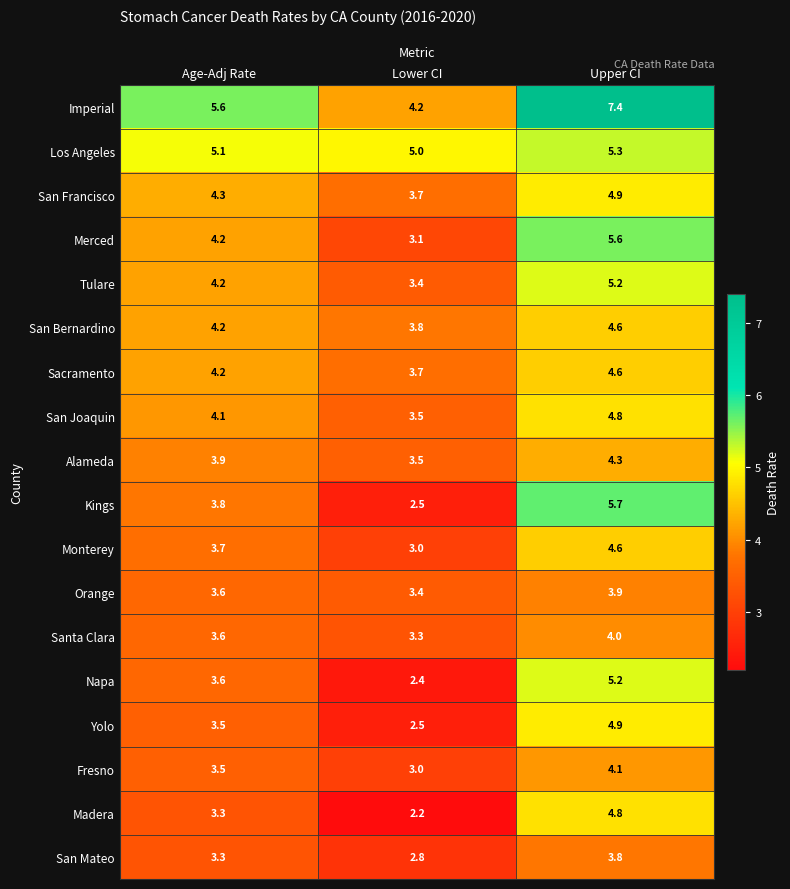

Which category has the highest value across all series?

Upper CI